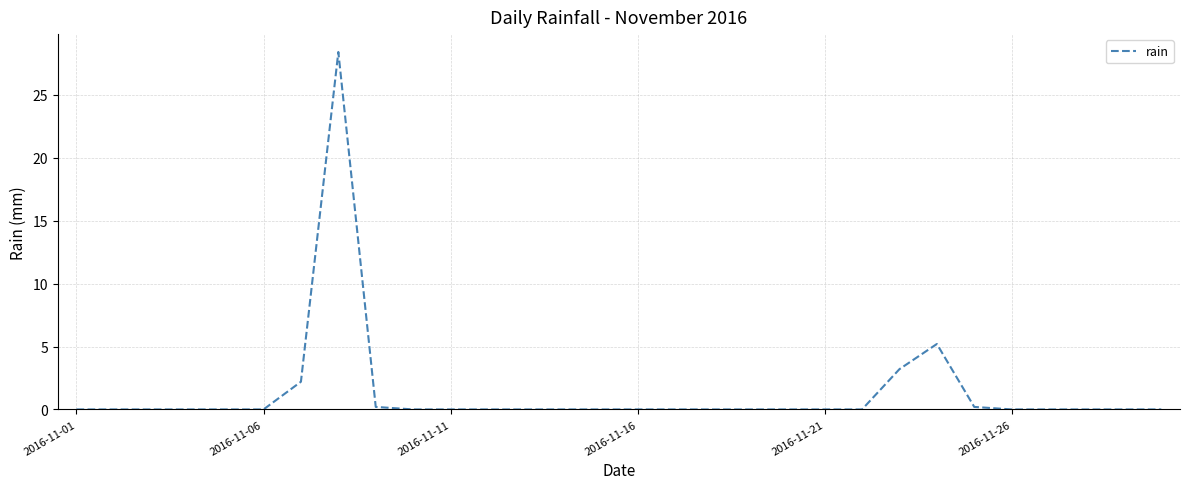

Is this an area chart (filled region under the line)?

No